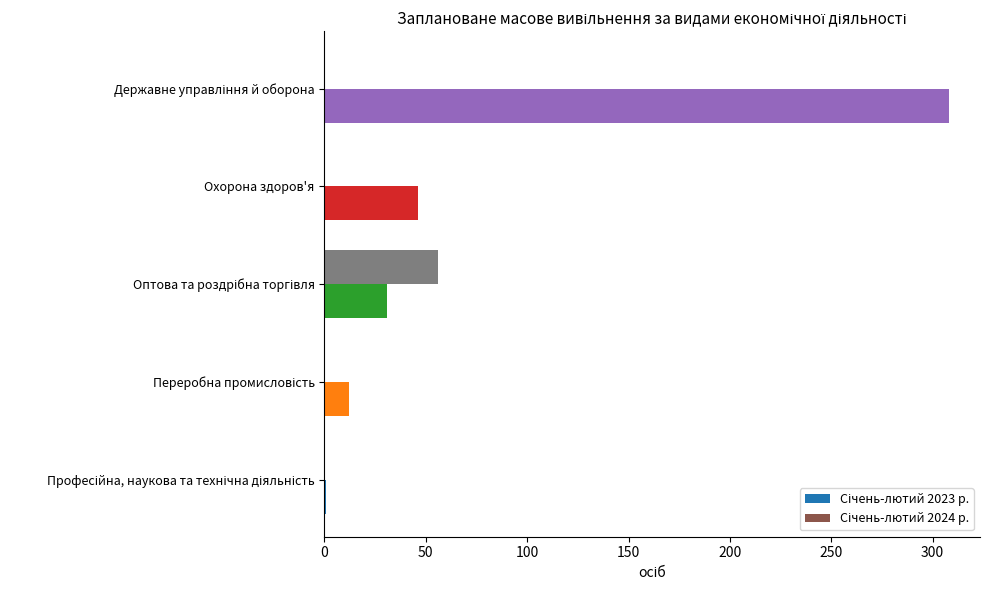

What is the maximum value shown in the chart?

308